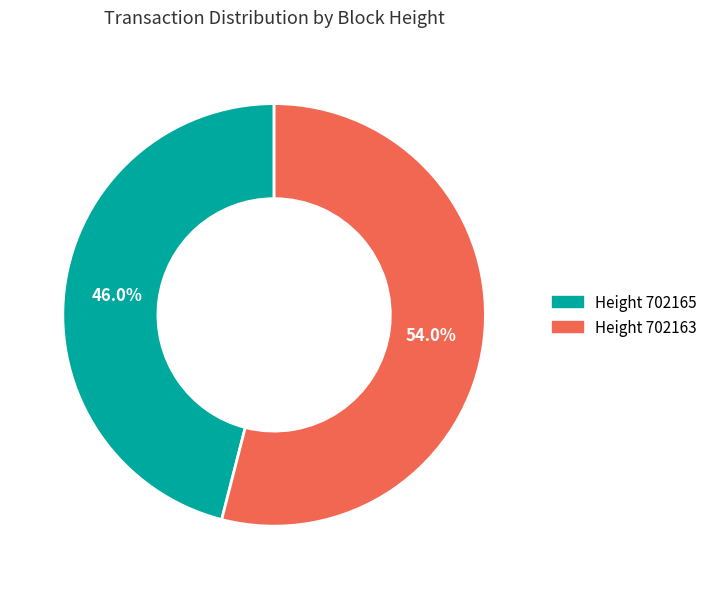

To the nearest percent, what is the difference between the largest and smallest slice percentages?

8%